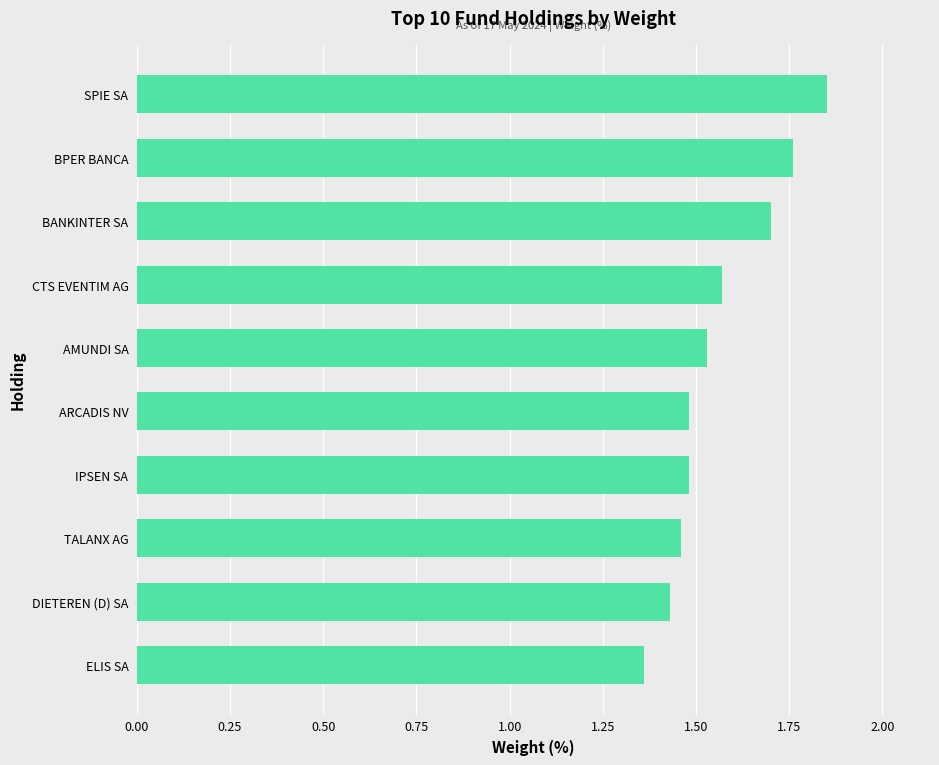

What is the sum of all values?

15.6